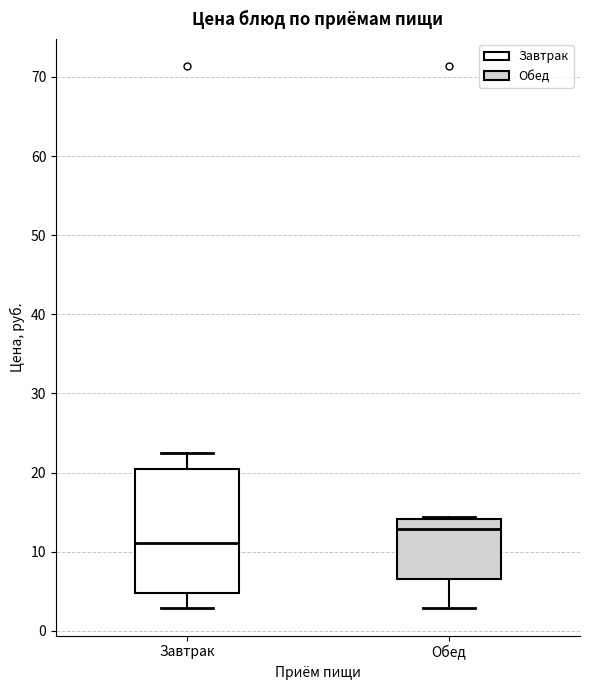

Which box has the highest median line?

Обед